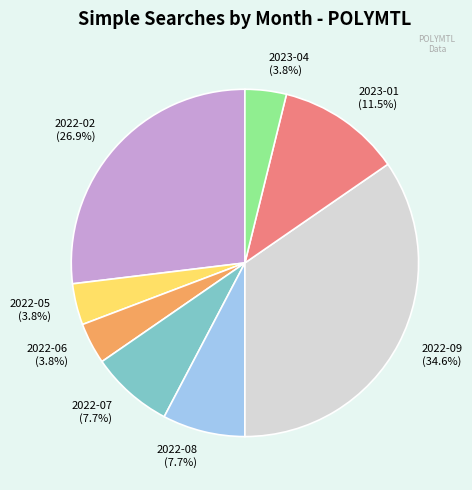

How many segments does this pie chart have?

8